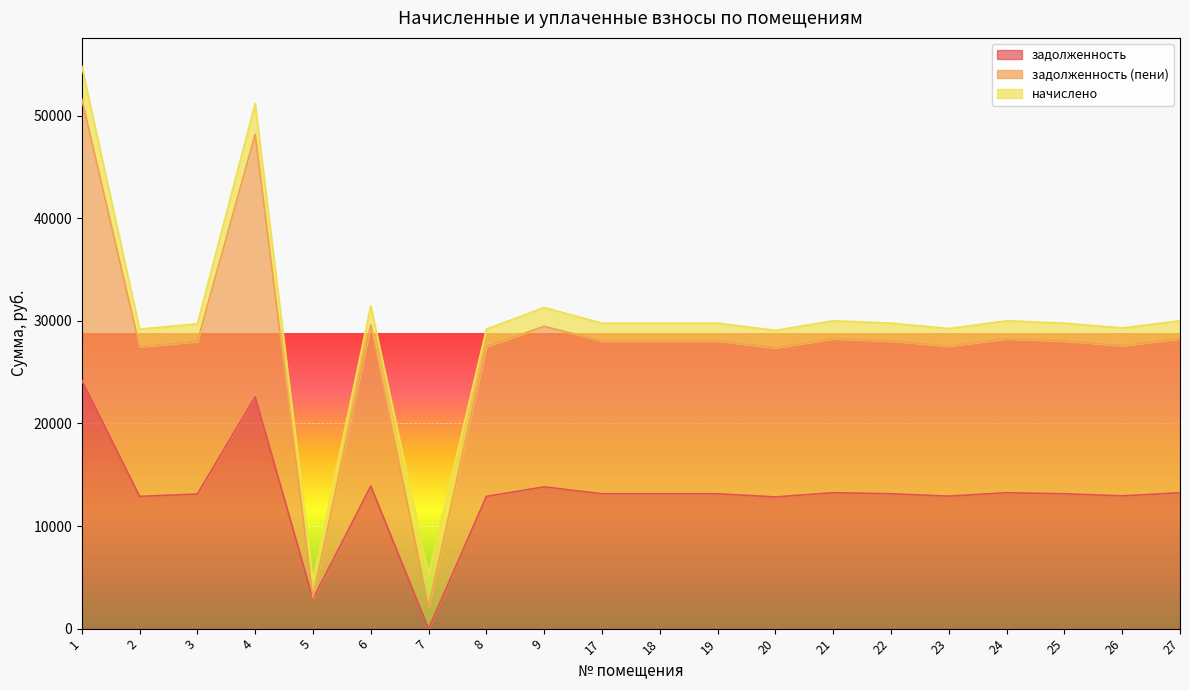

The задолженность (пени) series shows 46296.3 at 27. True or false?

False